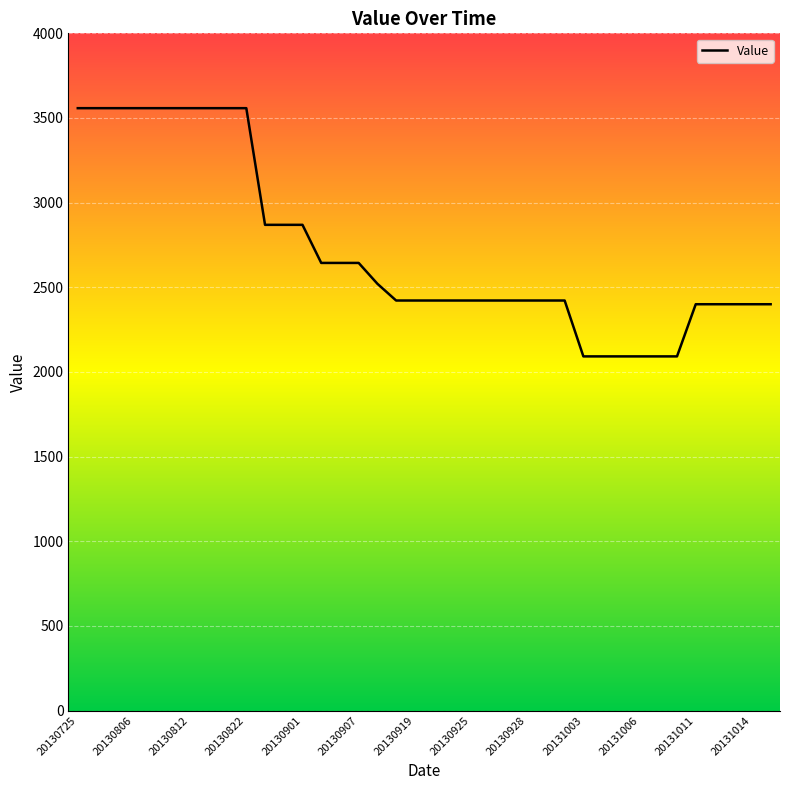

What is the minimum value shown in the chart?

2092